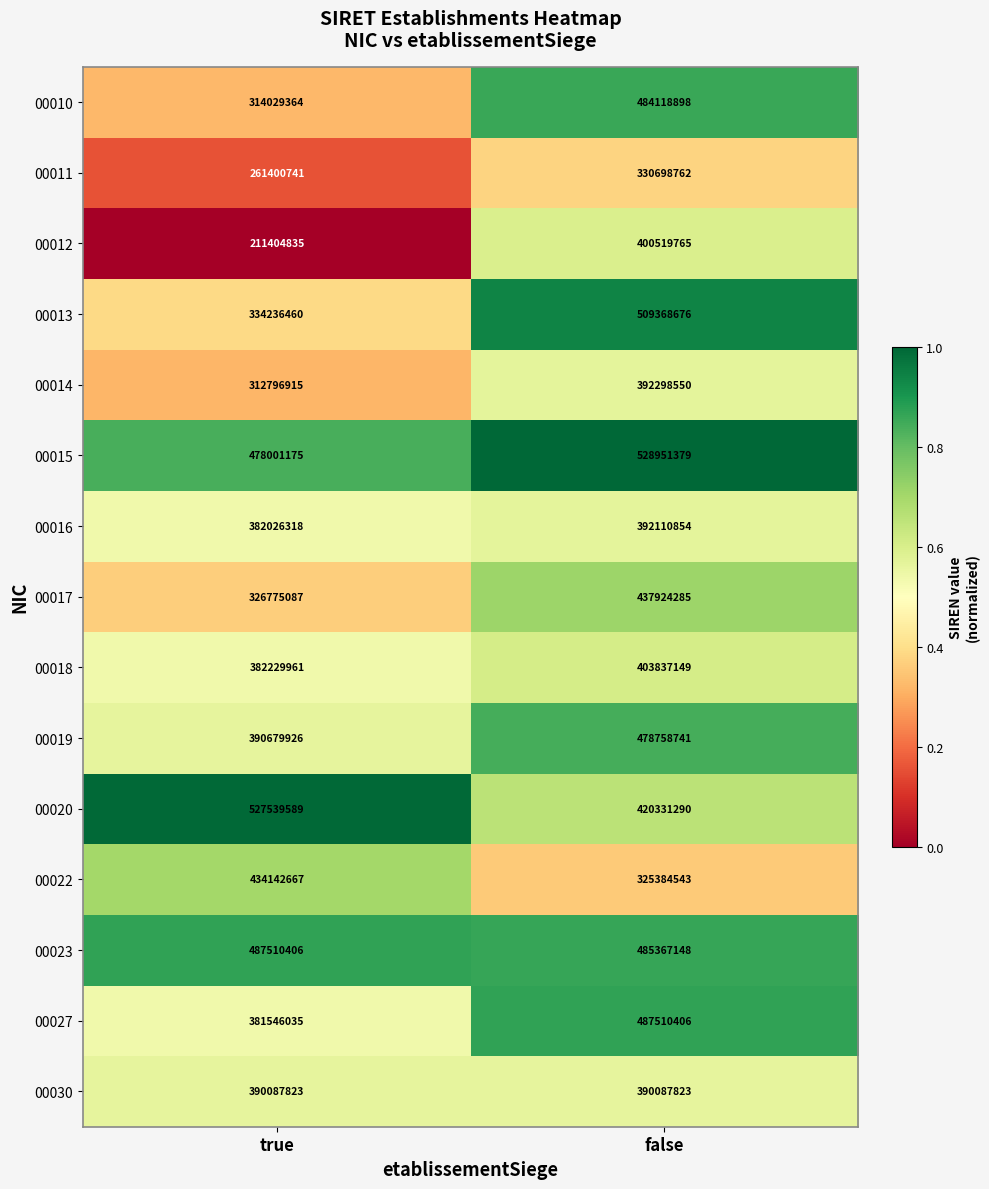

Reading right to left, what are all the values shown in this chart?

00010: false=484118898	true=314029364
00011: false=330698762	true=261400741
00012: false=400519765	true=211404835
00013: false=509368676	true=334236460
00014: false=392298550	true=312796915
00015: false=528951379	true=478001175
00016: false=392110854	true=382026318
00017: false=437924285	true=326775087
00018: false=403837149	true=382229961
00019: false=478758741	true=390679926
00020: false=420331290	true=527539589
00022: false=325384543	true=434142667
00023: false=485367148	true=487510406
00027: false=487510406	true=381546035
00030: false=390087823	true=390087823